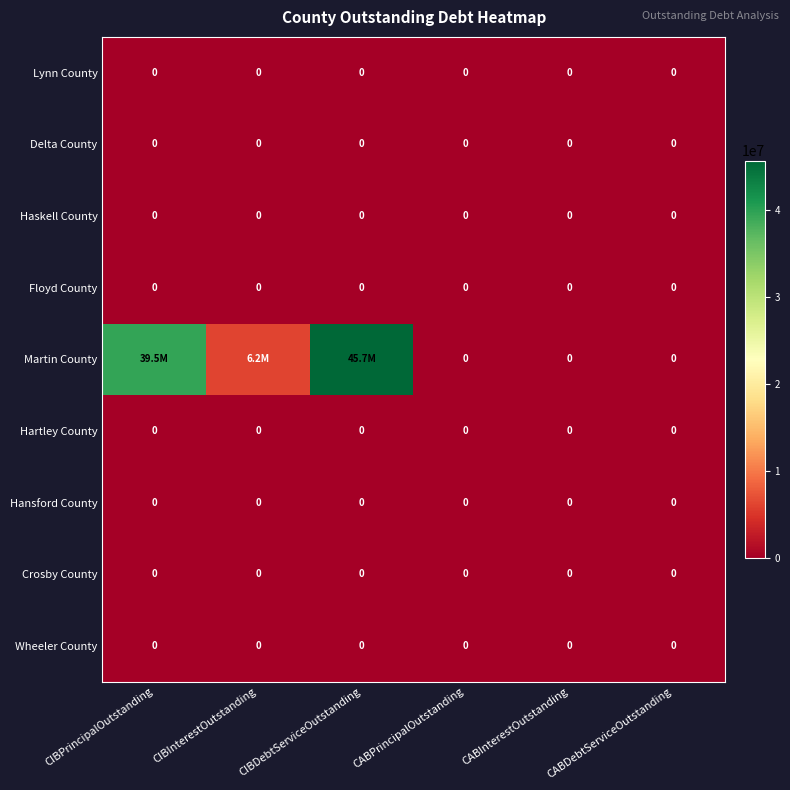

True or false: Lynn County has a value of 0 at CABDebtServiceOutstanding.

True